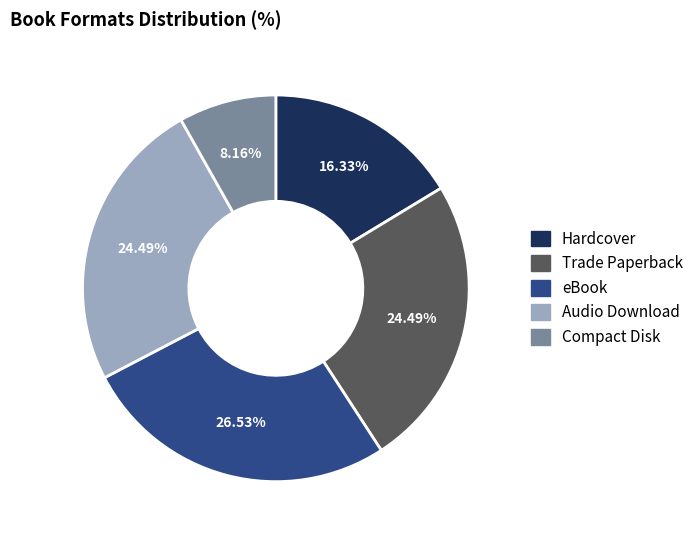

Approximately how many times larger is the value at Trade Paperback compared to eBook?

0.9